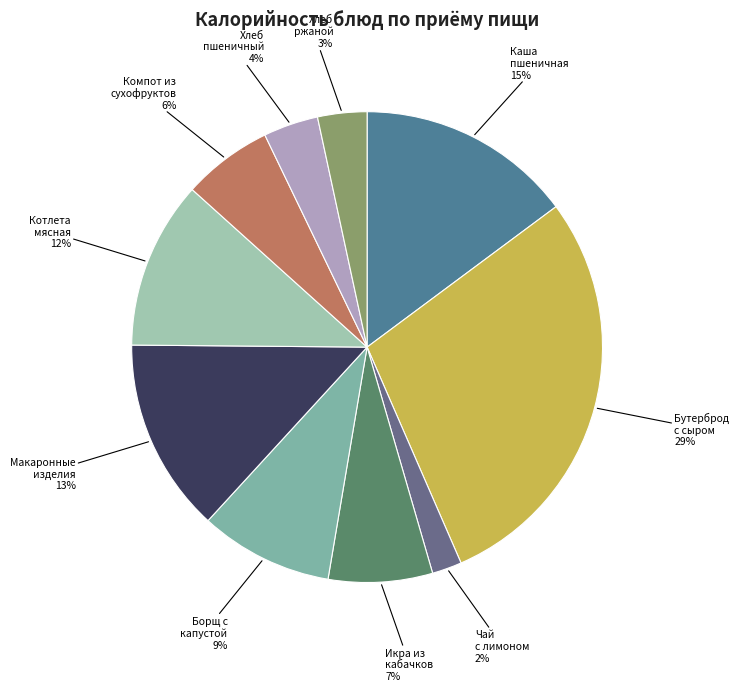

To the nearest percent, what percentage of the pie is Борщ с капустой?

9%